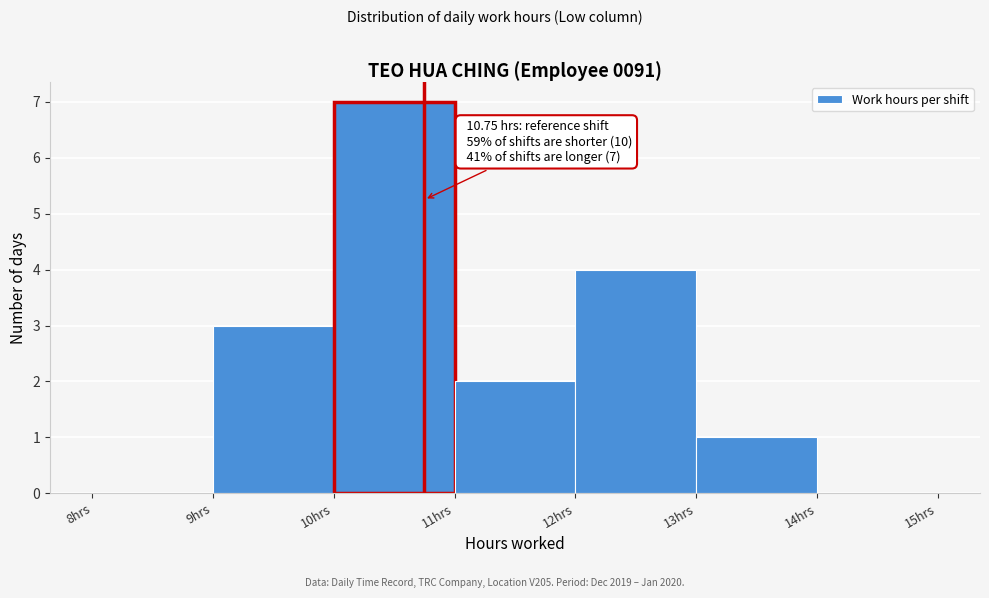

Which range on the x-axis has the tallest bar?

10 to 11